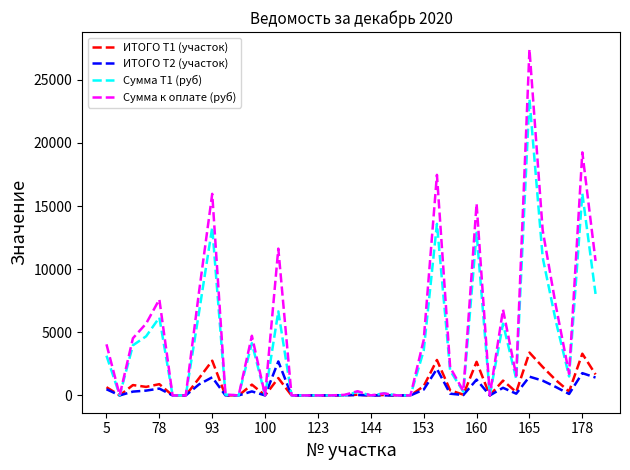

What is the average value of the ИТОГО Т2 (участок) series?

484.7